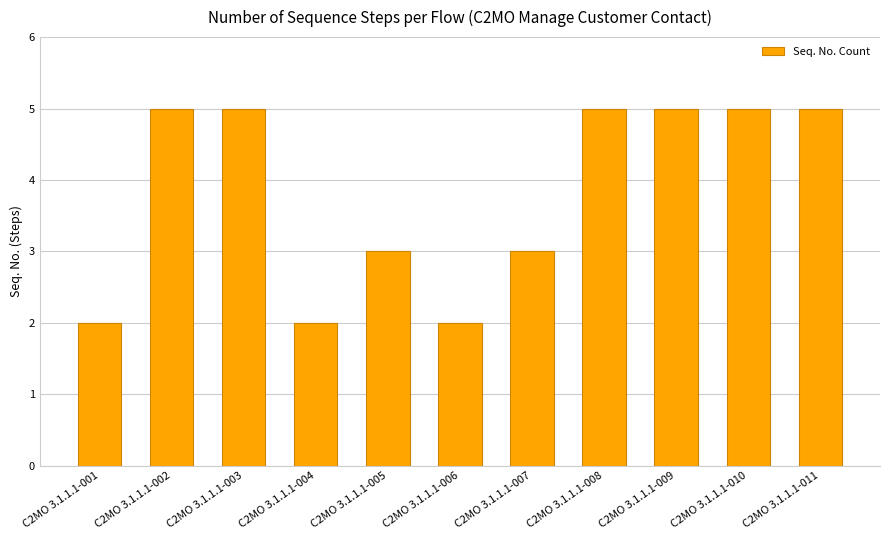

Does the chart contain stacked bars?

No